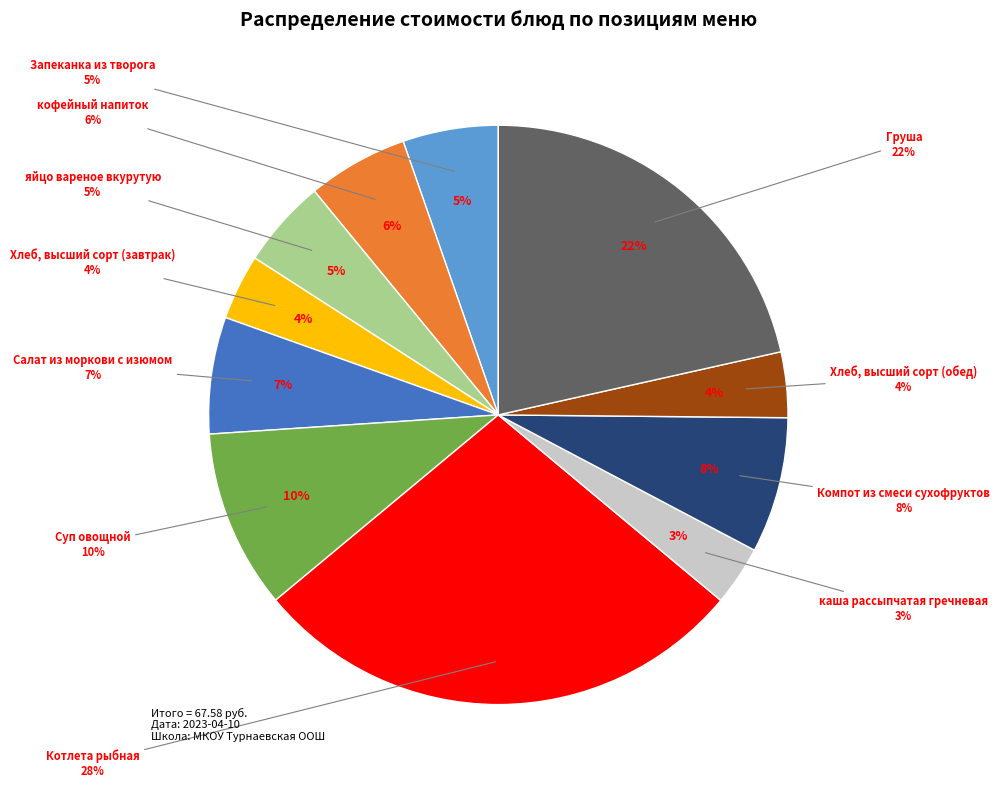

Rank the categories by value from lowest to highest.

каша рассыпчатая гречневая, Хлеб, высший сорт (завтрак), Хлеб, высший сорт (обед), яйцо вареное вкурутую, Запеканка из творога, кофейный напиток, Салат из моркови с изюмом, Компот из смеси сухофруктов, Суп овощной, Груша, Котлета рыбная